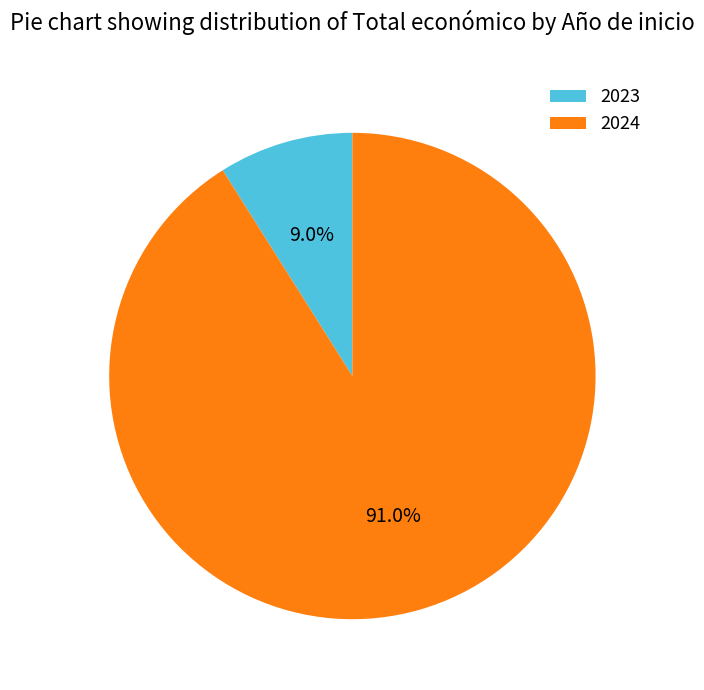

Which category has the biggest portion of the pie?

2024